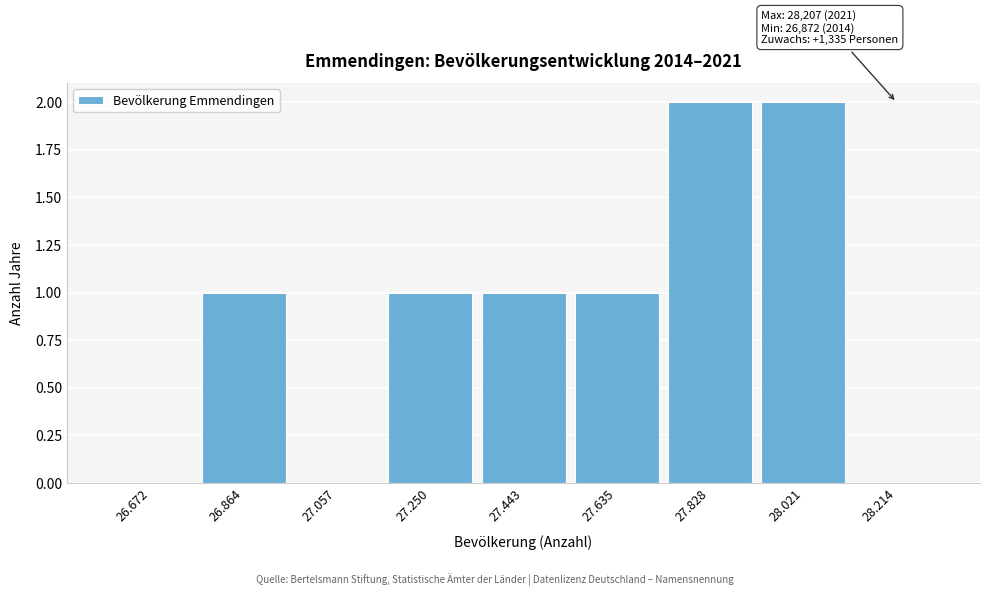

Reading right to left, what are all the values shown in this chart?

28.214=0	28.021=2	27.828=2	27.635=1	27.443=1	27.250=1	27.057=0	26.864=1	26.672=0